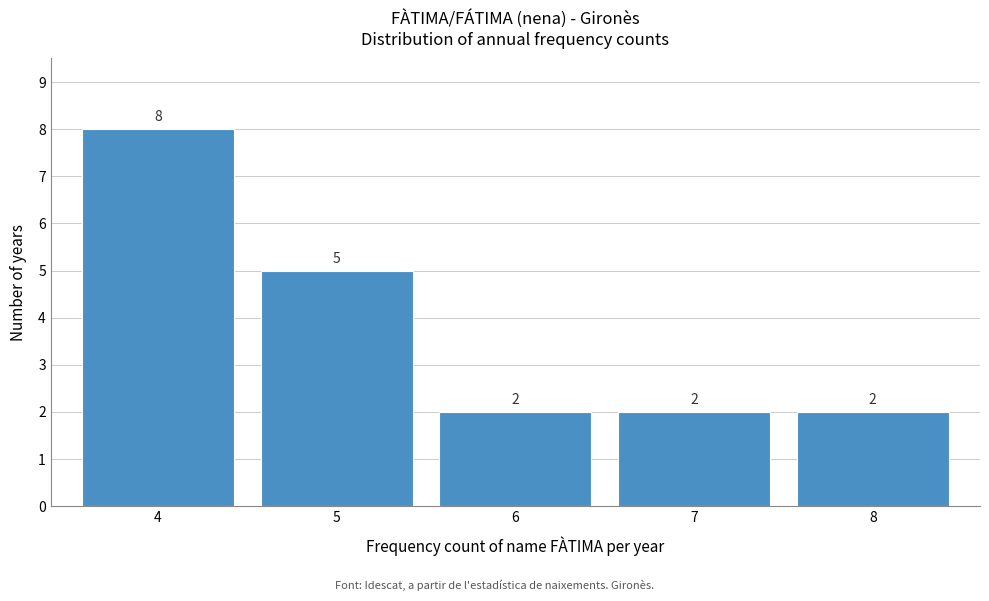

What is the height of the bar covering 7.5 to 8.5 on the x-axis?

2